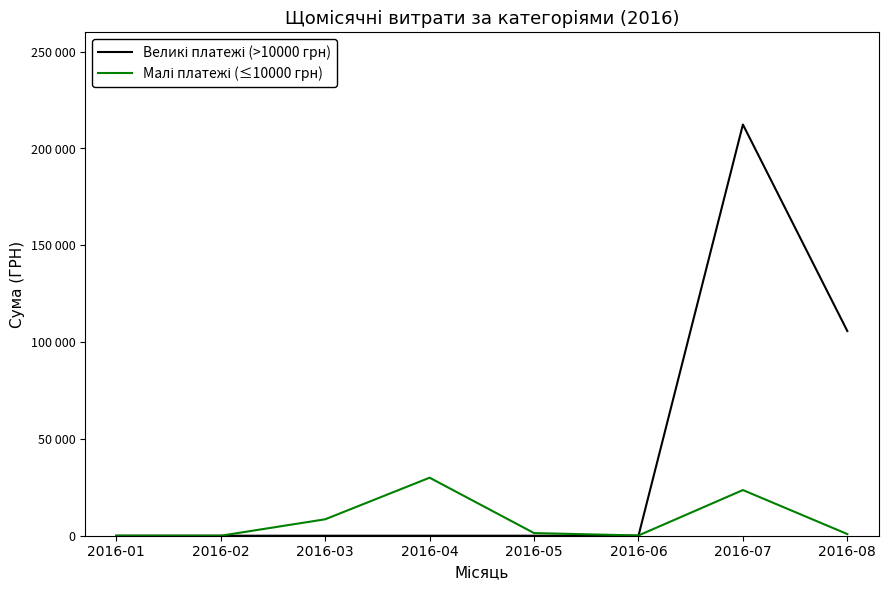

Reading left to right, extract all data points from this chart.

Великі платежі (>10000 грн): 0.0	0.0	0.0	0.0	0.0	0.0	212376.8	105719.9
Малі платежі (≤10000 грн): 0.0	0.0	8490.6	29970.1	1367.4	120.0	23590.1	861.8